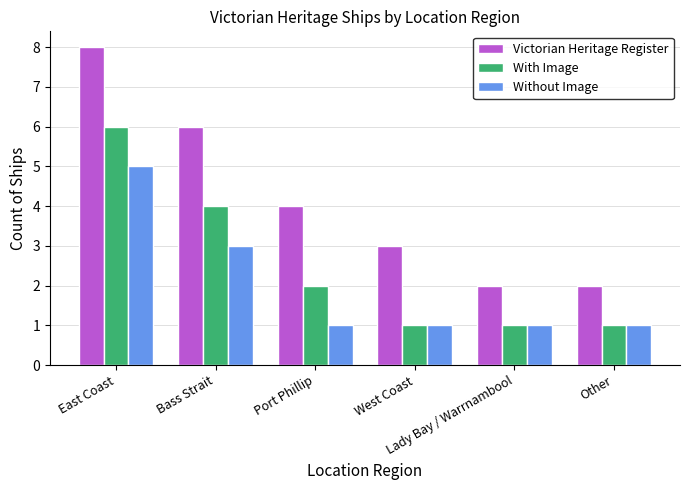

What is the total value across all series at East Coast?

19